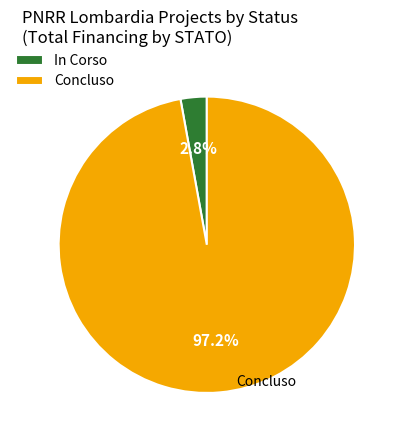

Rank the categories by value from lowest to highest.

In Corso, Concluso